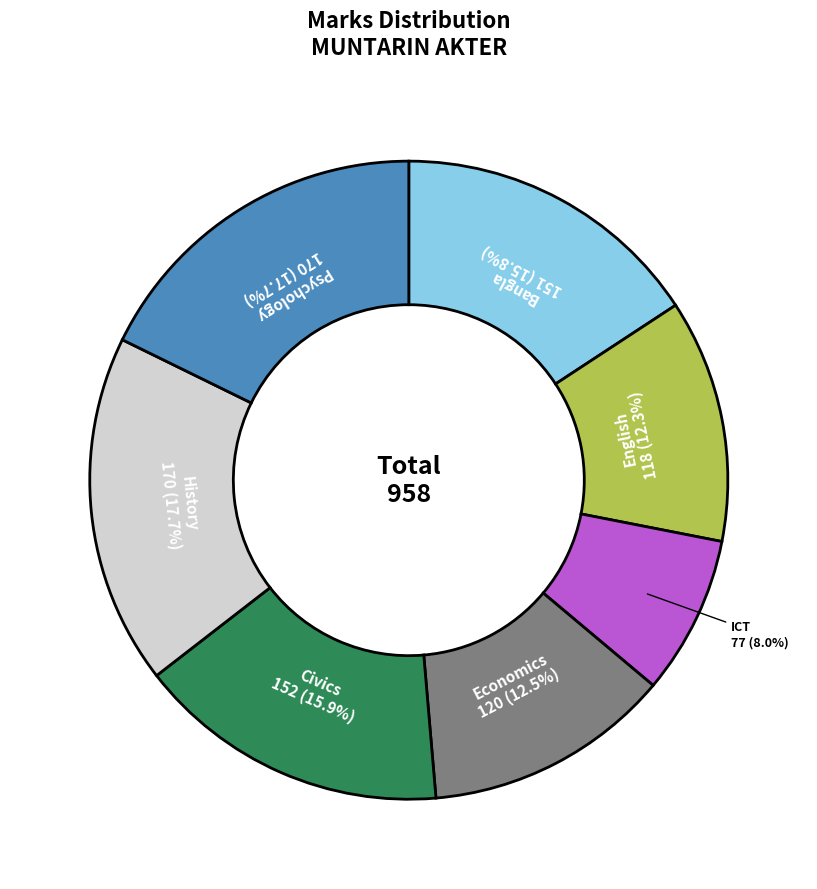

How many slices are in this pie chart?

7